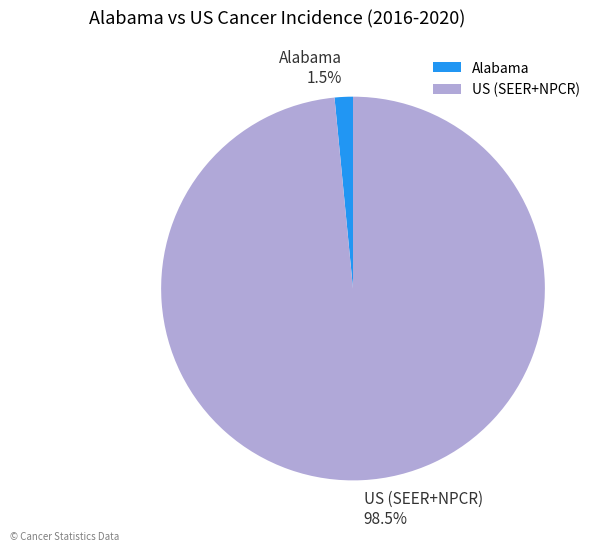

Which slice is the smallest?

Alabama